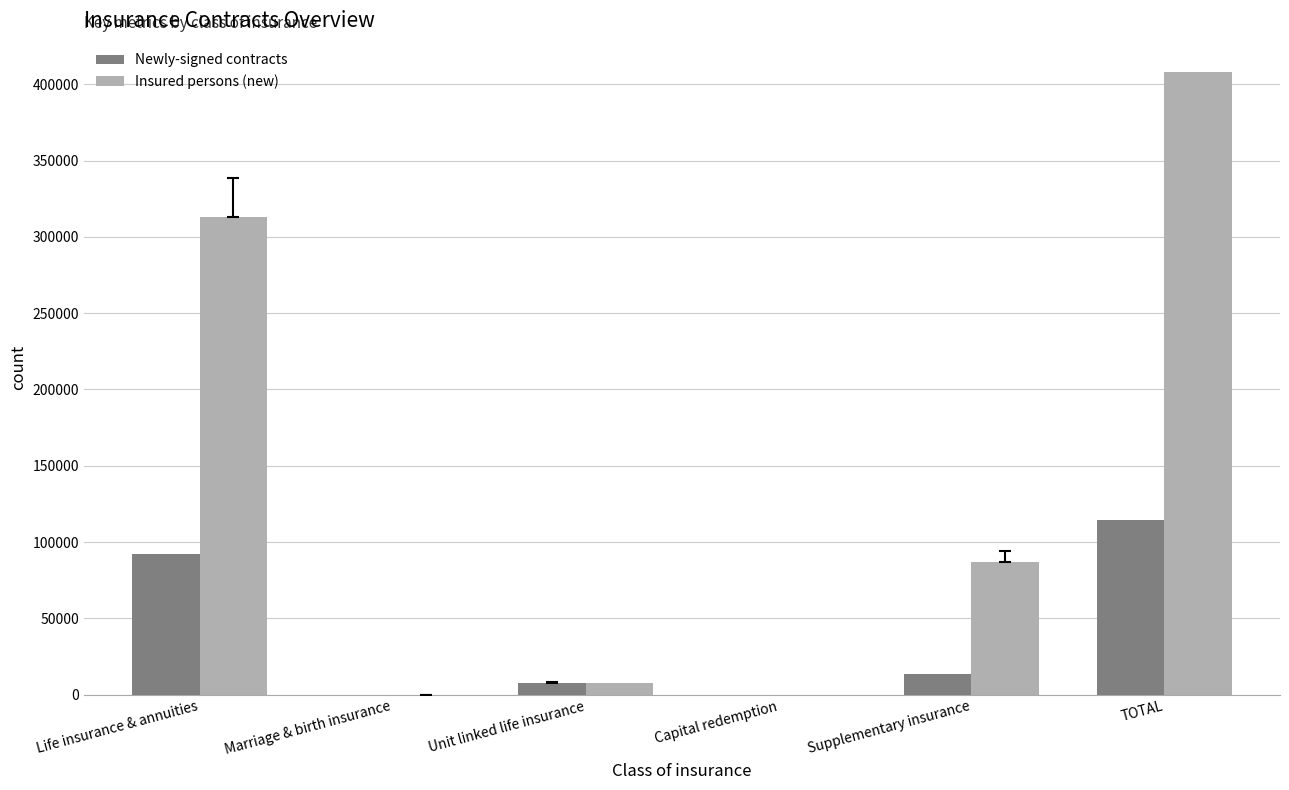

At which category does the chart reach its peak across all series?

TOTAL